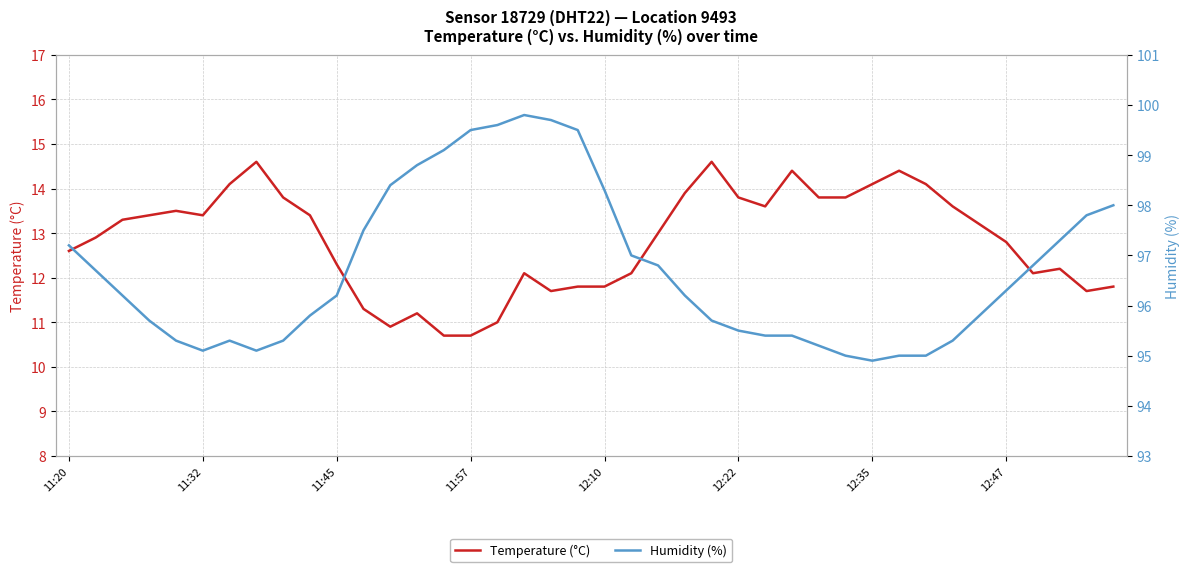

True or false: Humidity (%) and Temperature (°C) cross at least once.

False